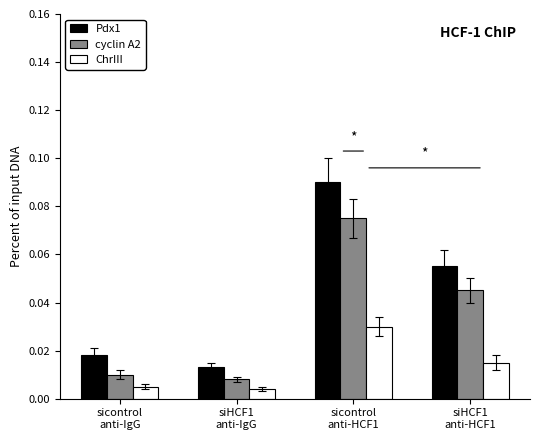

Which series has the widest spread of values?

Pdx1